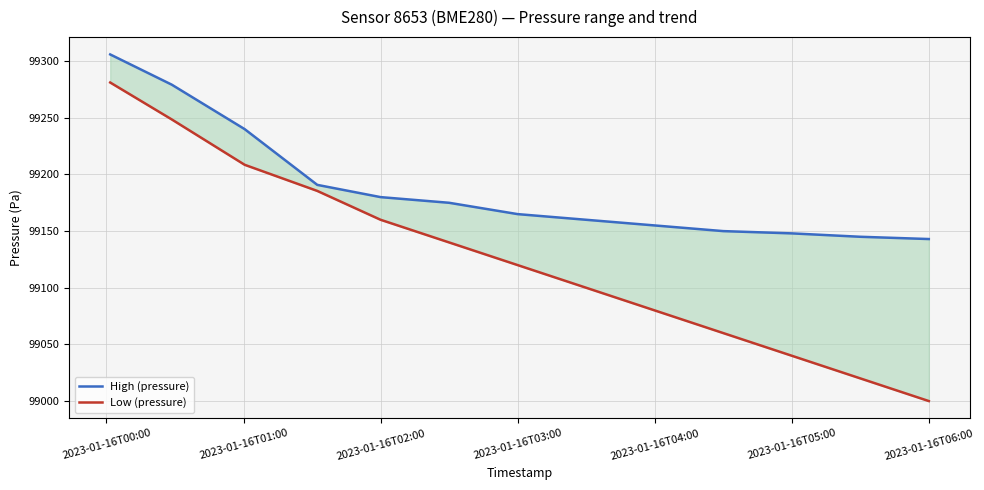

The Low (pressure) series shows 99080.0 at 2023-01-16T04:00. True or false?

True